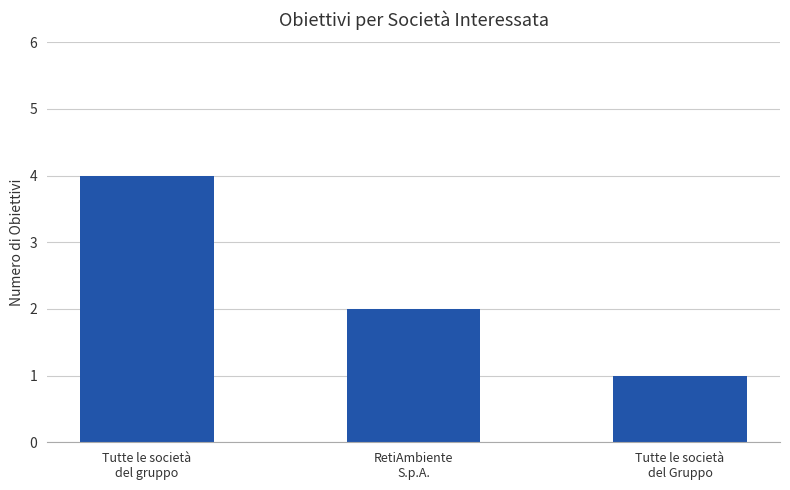

Rank the categories by value from lowest to highest.

Tutte le società
del Gruppo, RetiAmbiente
S.p.A., Tutte le società
del gruppo